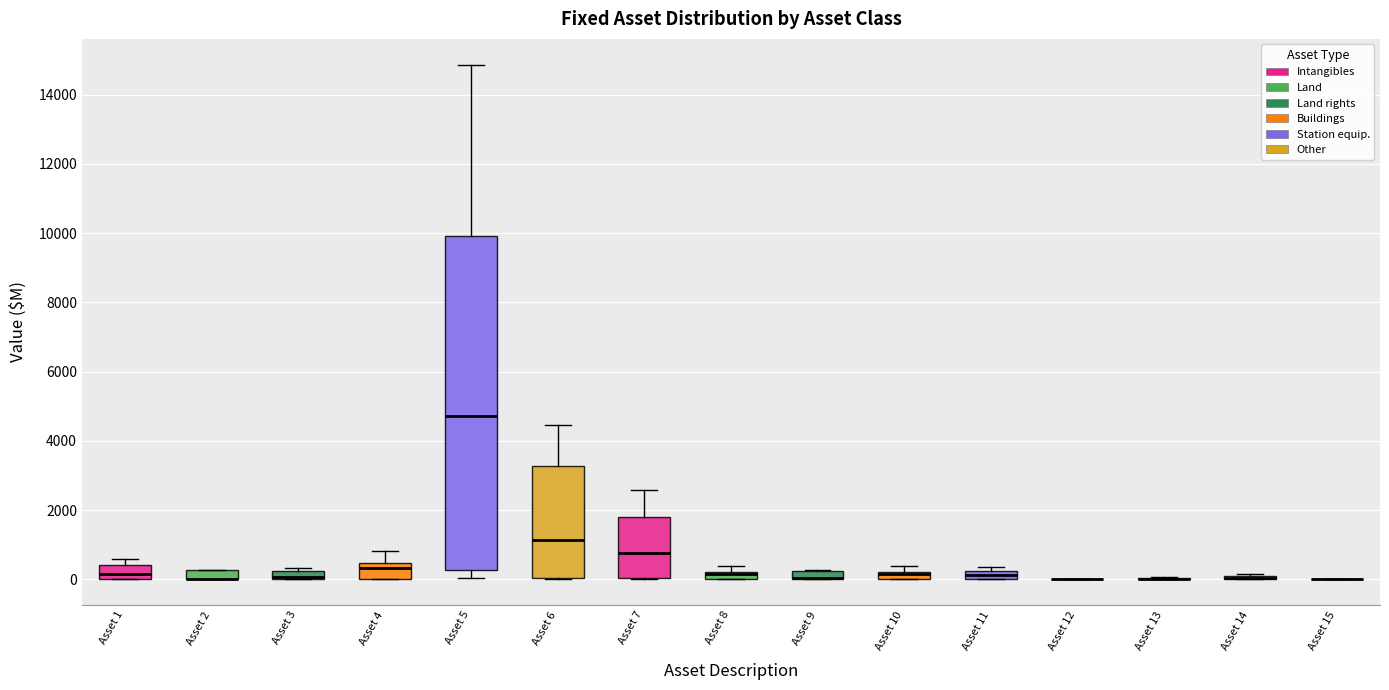

Where is the lower edge of the box for Asset 11 on the y-axis? The values are not printed on the chart, so give them approximately, as read against the axis.

0